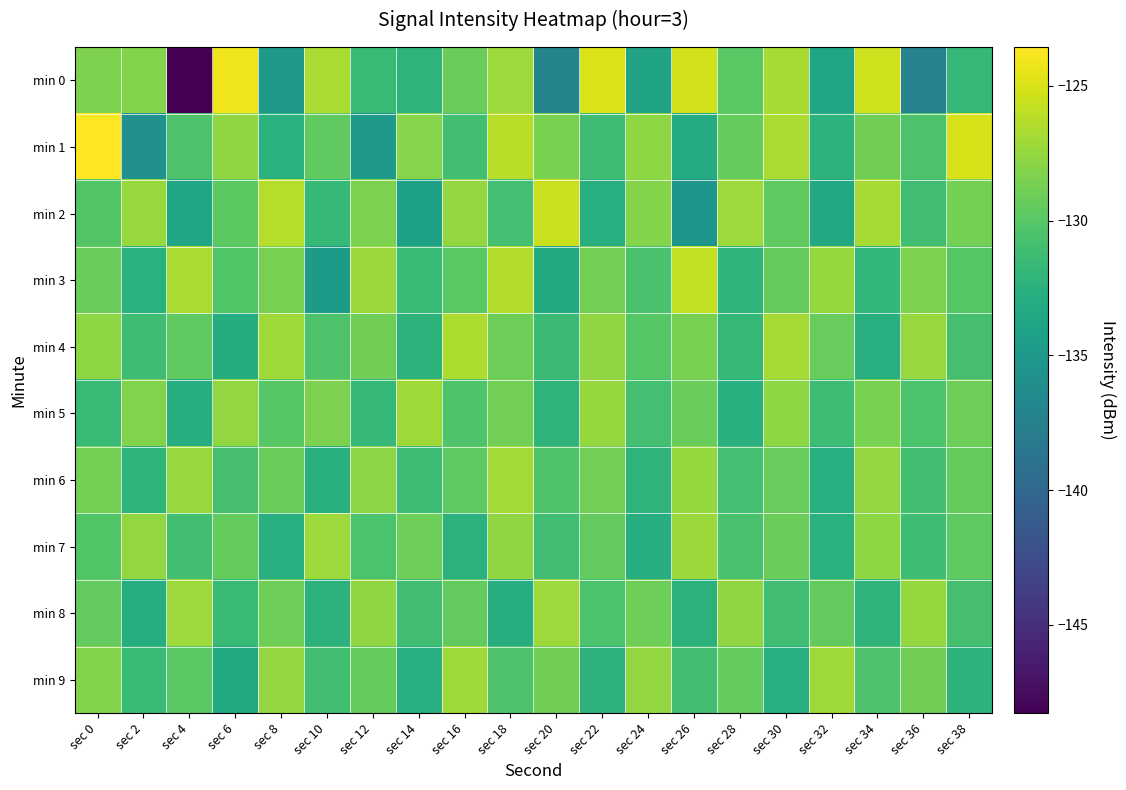

What is the total value across all series at sec 4?

-1317.0